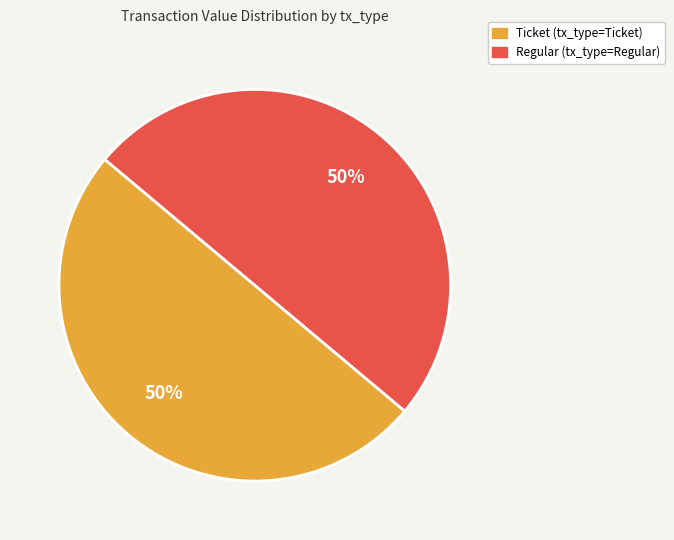

What is the ratio of the value at Ticket to the value at Regular?

1.0